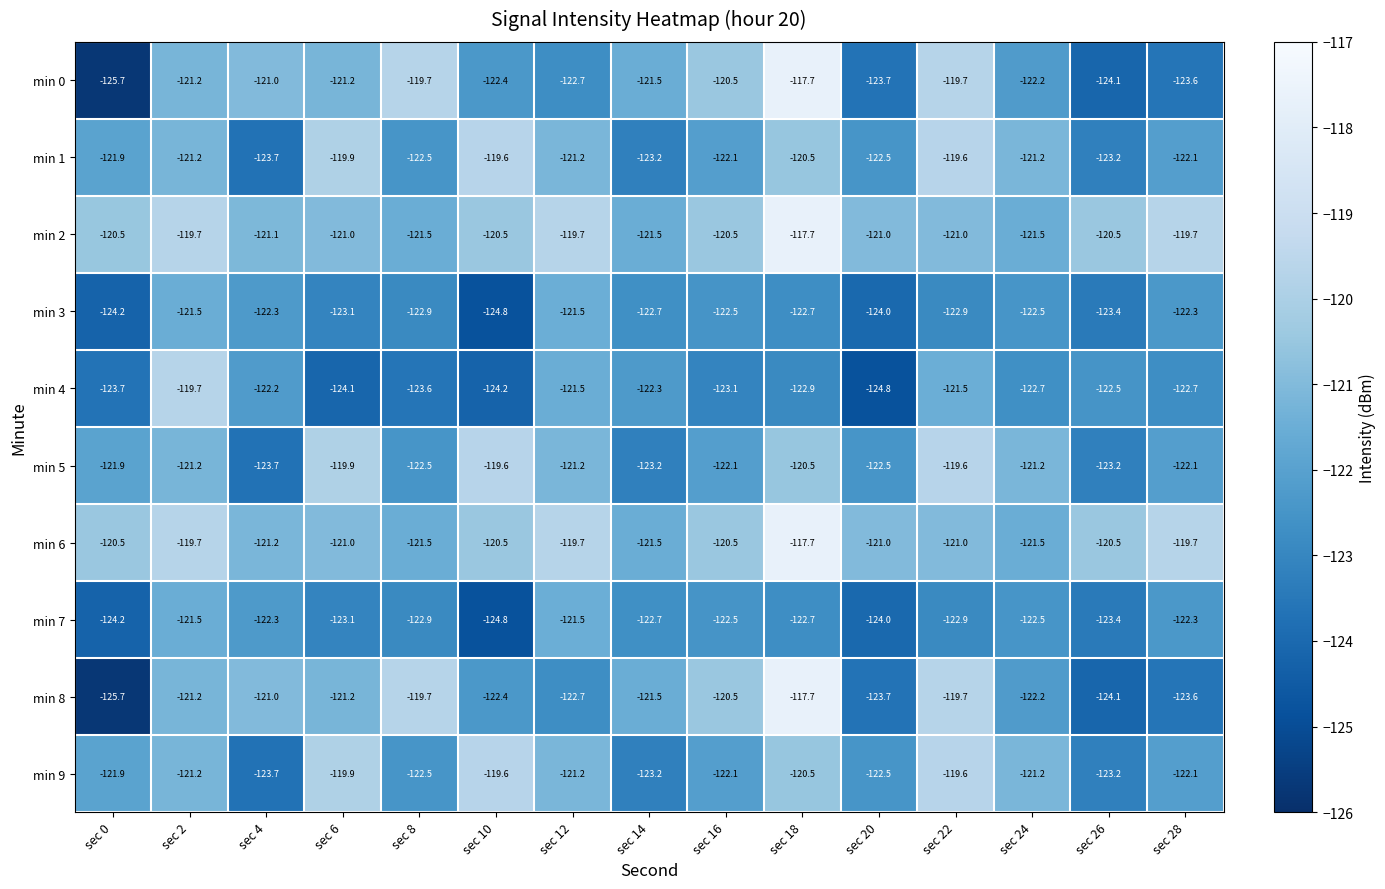

How many data points in min 5 are above -121?

4